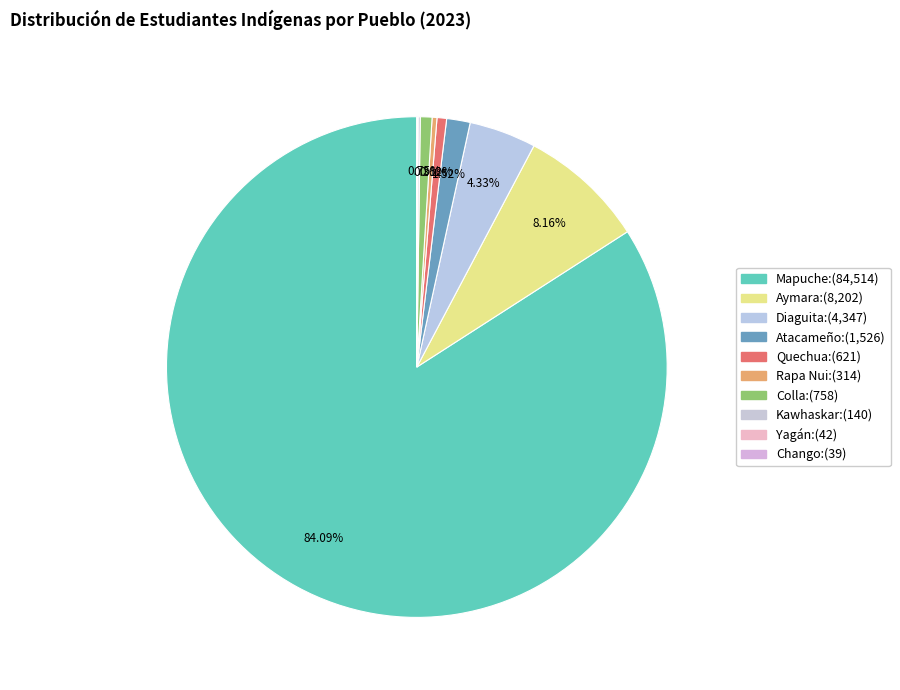

Rank the categories by value from highest to lowest.

Mapuche, Aymara, Diaguita, Atacameño, Colla, Quechua, Rapa Nui, Kawhaskar, Yagán, Chango